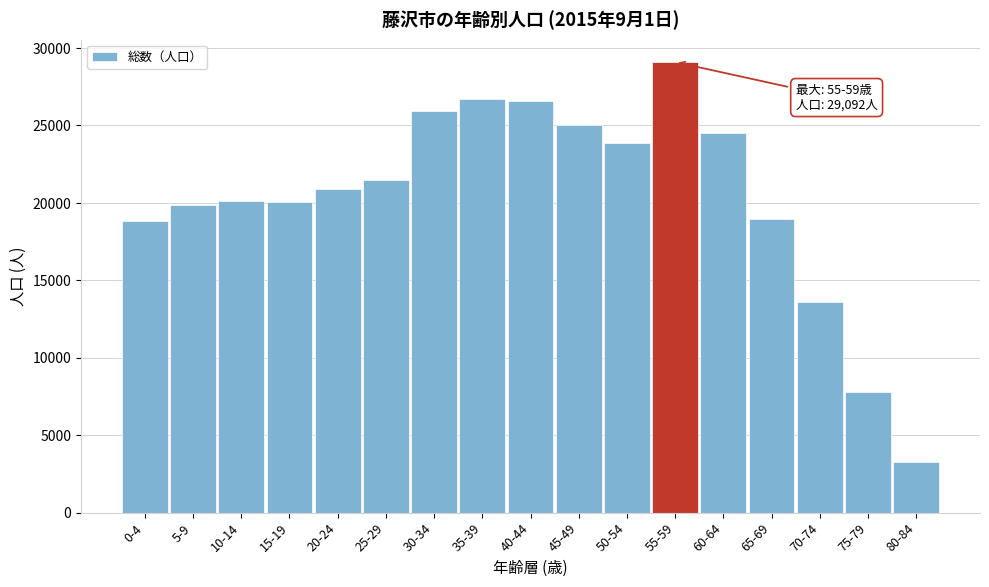

What is the difference between the second highest and minimum values?

23416